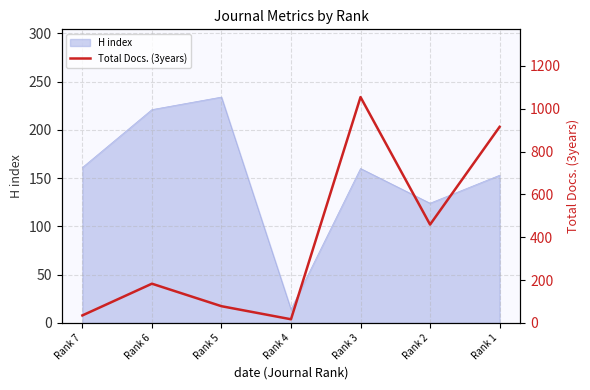

The chart shows a value of 183 at Rank 6. True or false?

True